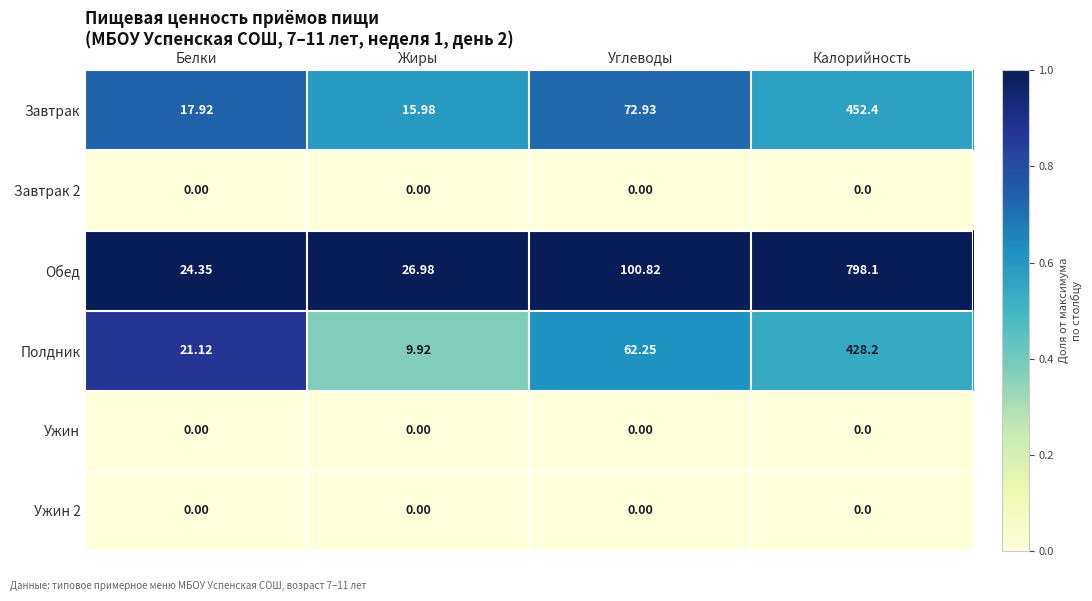

At which category is the sum across all series the highest?

Калорийность